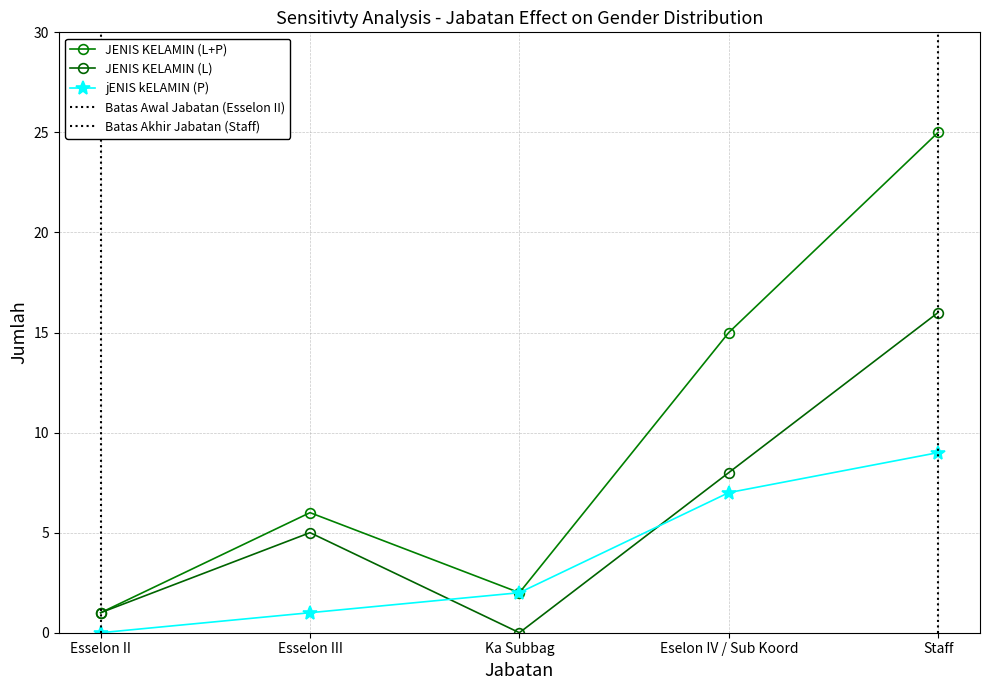

Reading left to right, extract all data points from this chart.

JENIS KELAMIN (L): 1	5	0	8	16
jENIS kELAMIN (P): 0	1	2	7	9
JENIS KELAMIN (L+P): 1	6	2	15	25